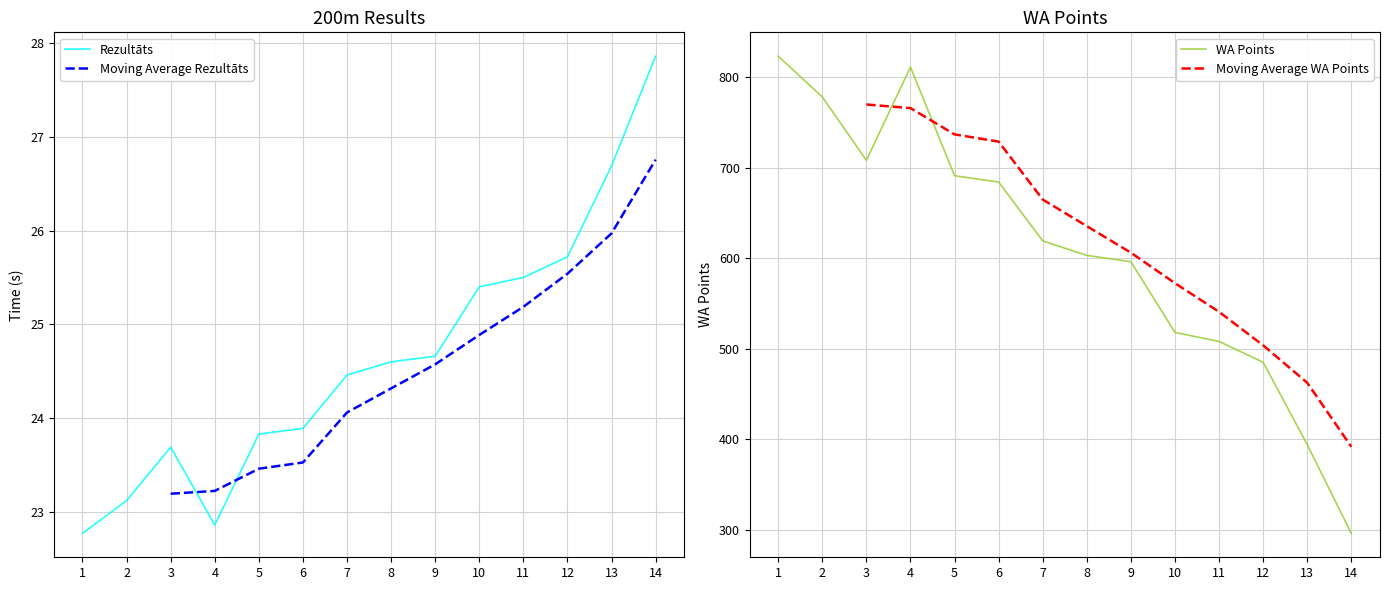

Which series has the largest total across all categories?

WA Points